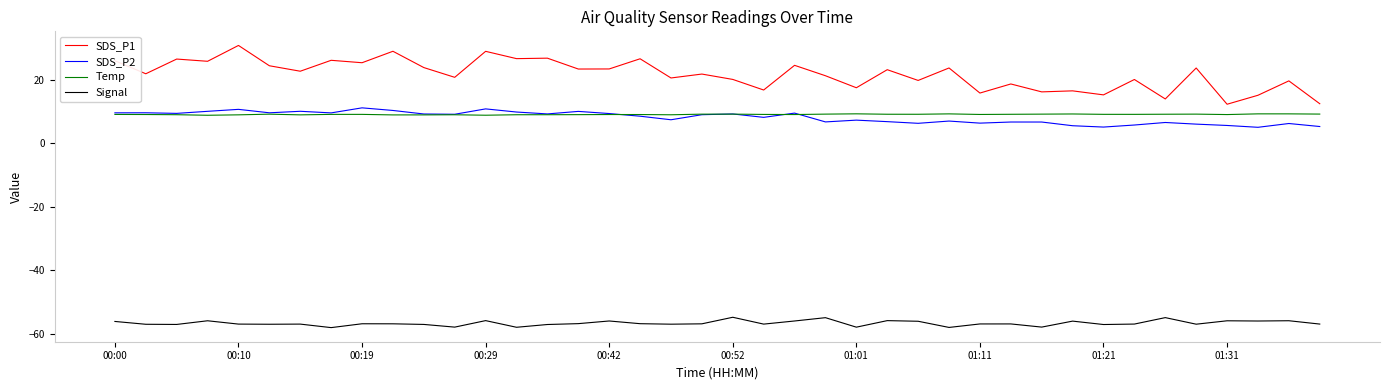

In SDS_P2, how many points are higher than both neighbors (excluding endpoints)?

13